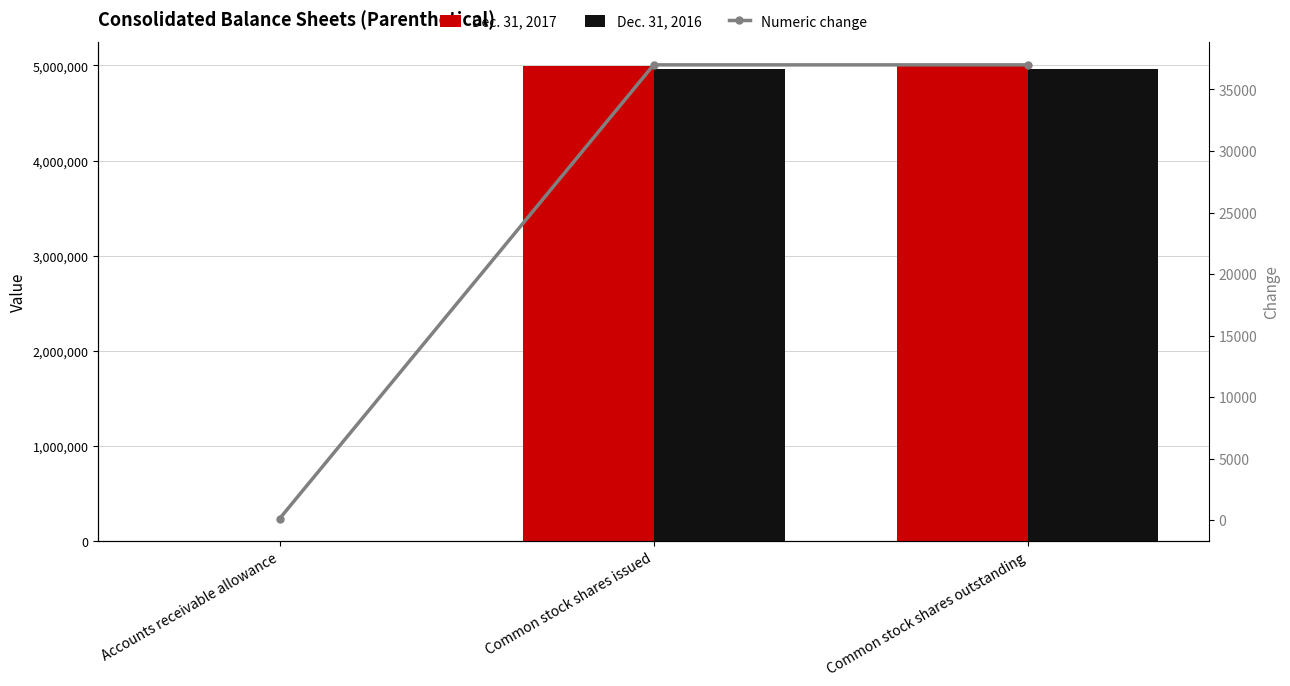

What is the highest value of the Numeric change series?

37000